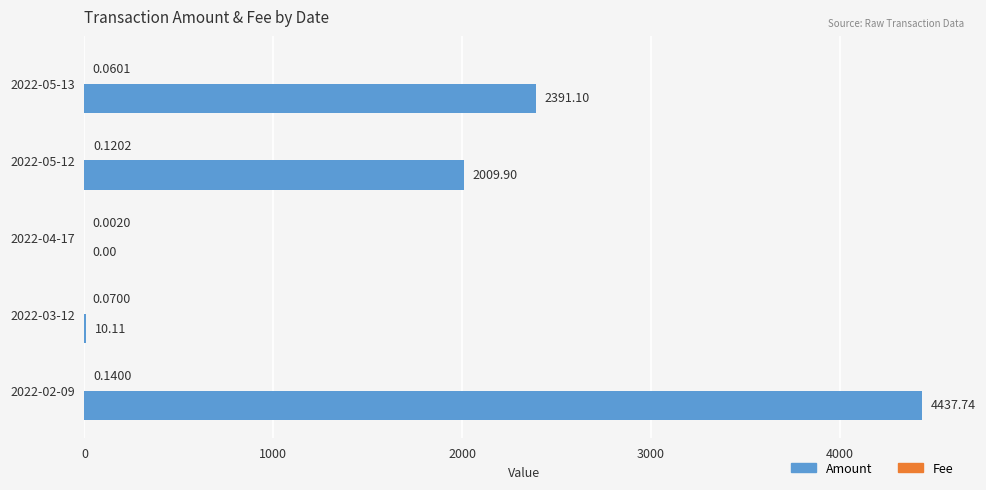

Which series has the largest total across all categories?

Amount